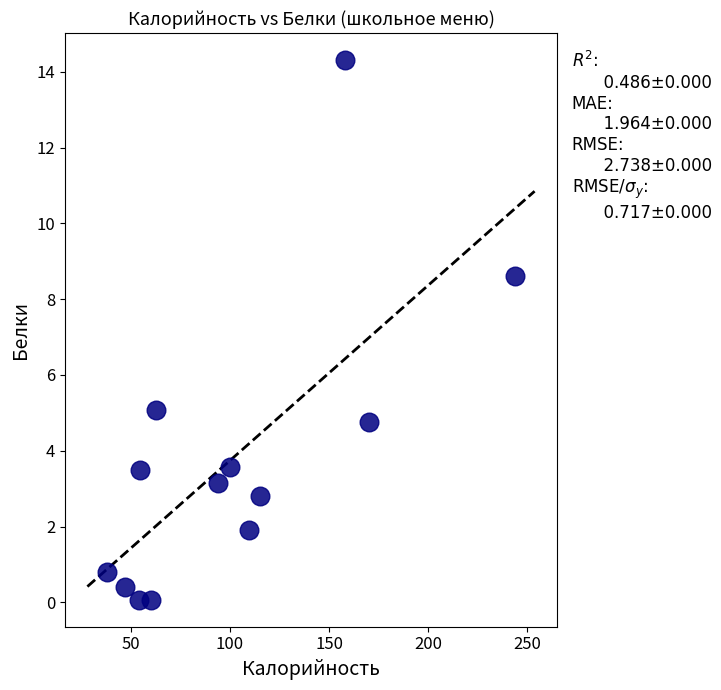

What Y value in the scatter plot is closest to 7?

8.6